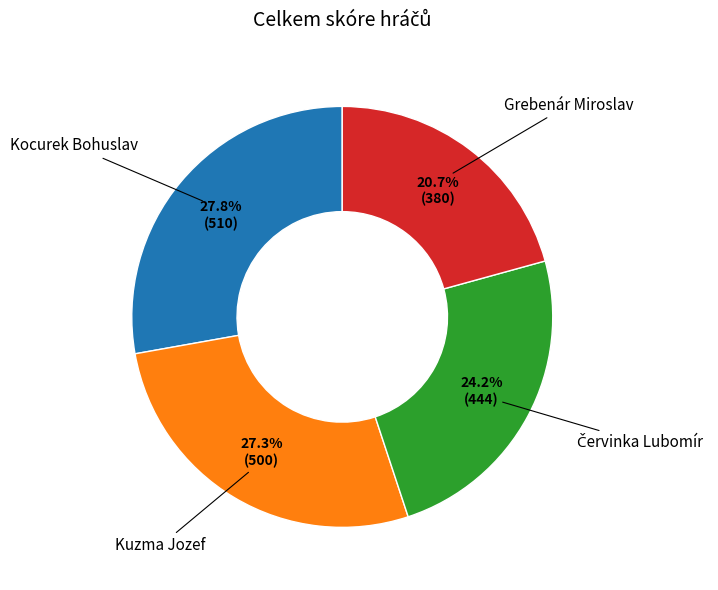

Is there any slice that represents more than half of the pie?

No